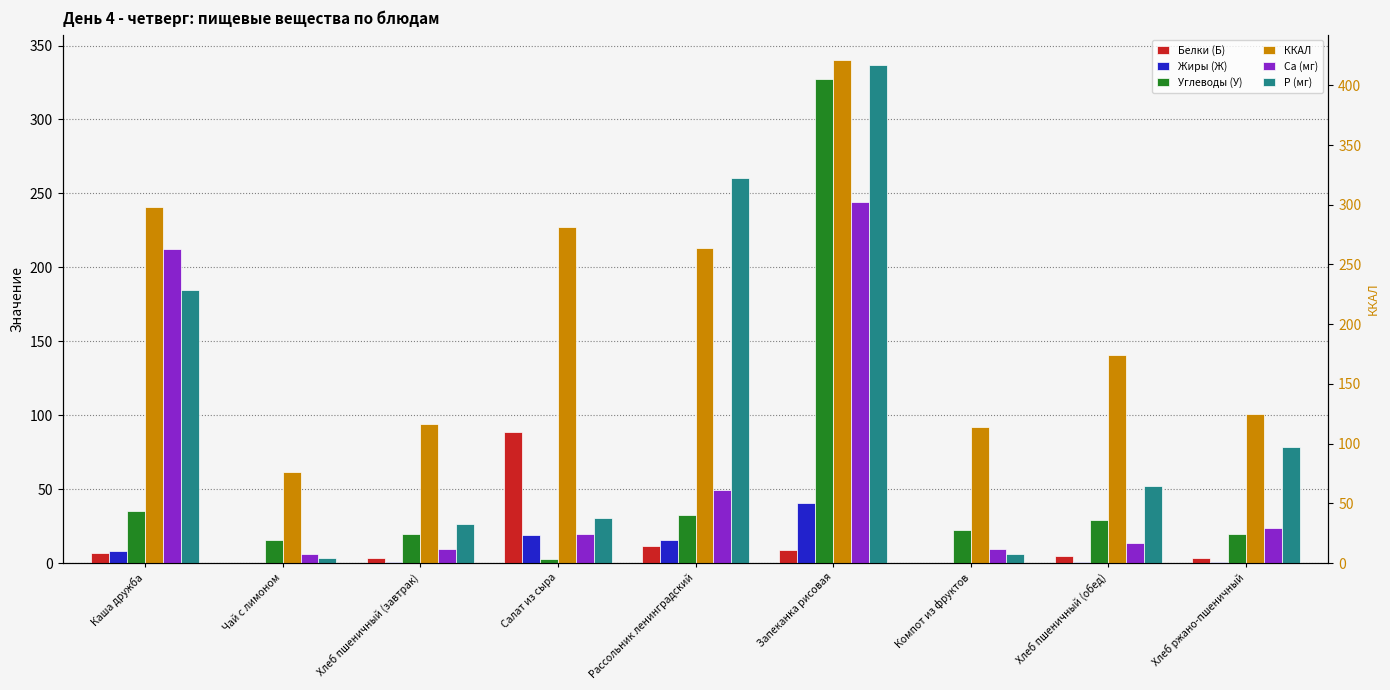

At which category is the sum across all series the highest?

Запеканка рисовая